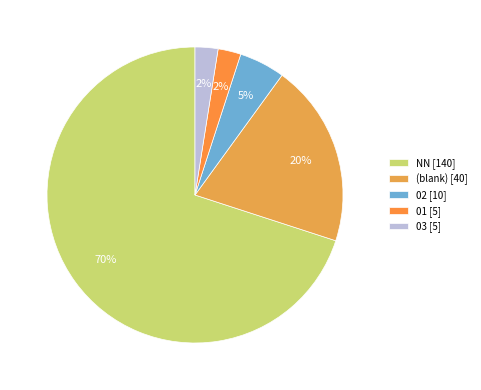

How many segments does this pie chart have?

5